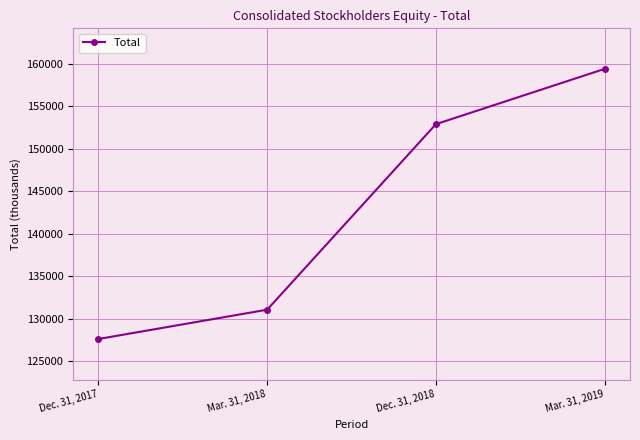

The value at Dec. 31, 2017 is 127626. True or false?

True